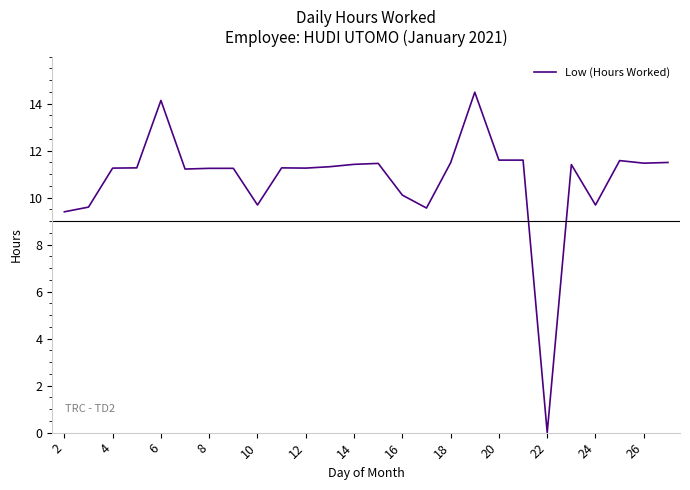

What is the maximum value shown in the chart?

14.5